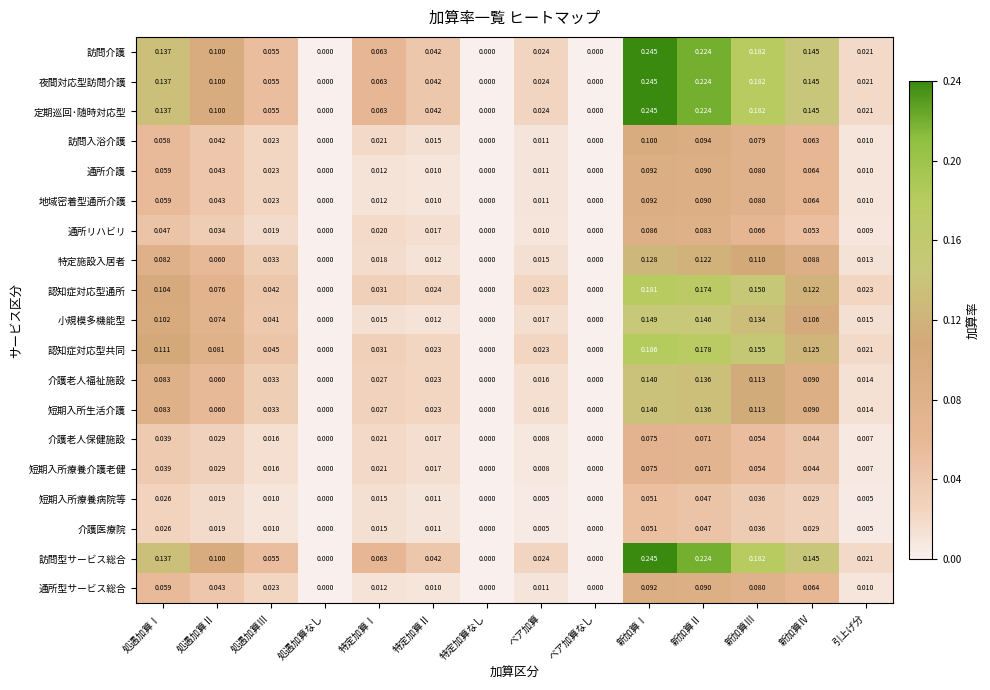

Between 処遇加算Ⅰ and 新加算Ⅲ, which series saw the biggest shift?

認知症対応型通所